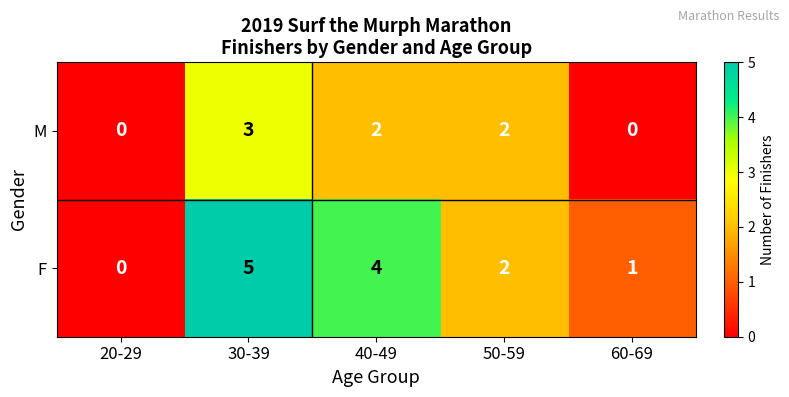

Read the F value at 30-39.

5